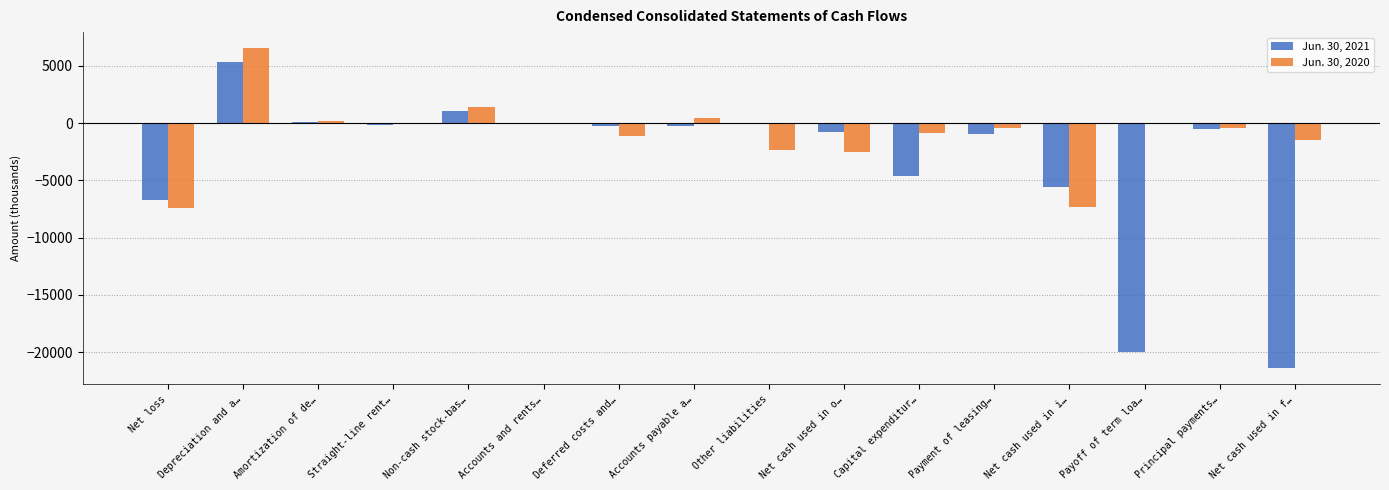

How many data points in Jun. 30, 2020 are above -384?

7